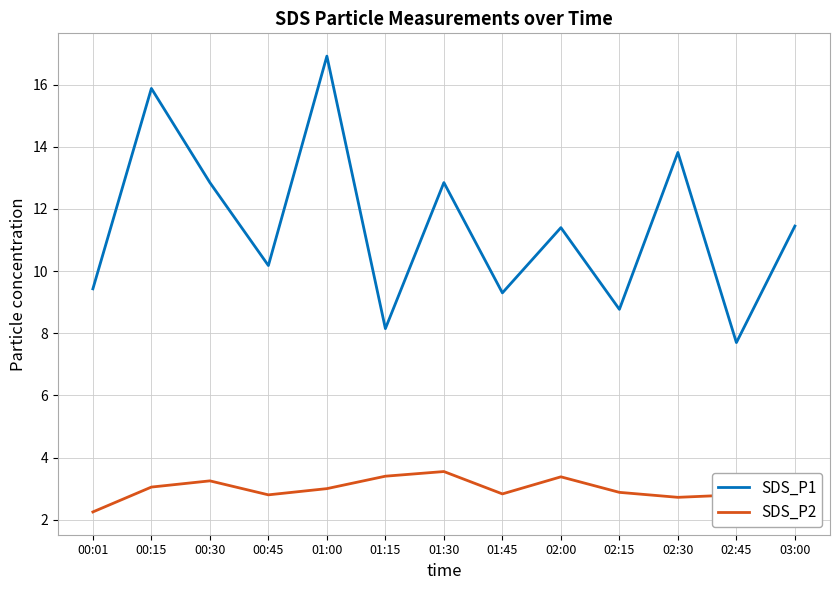

The SDS_P1 series shows 12.5 at 02:15. True or false?

False